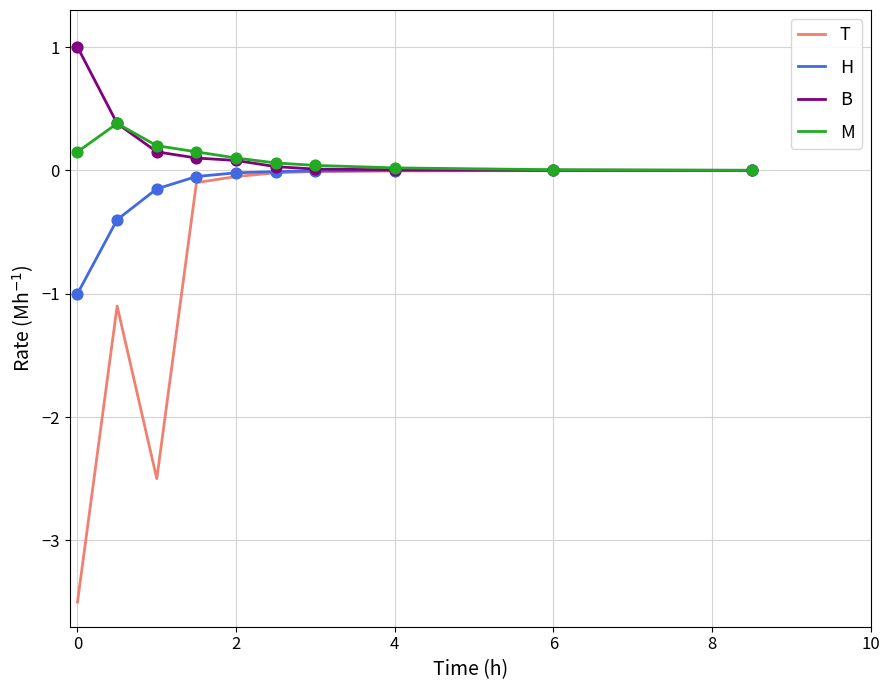

Which series has the largest range (max minus min)?

T